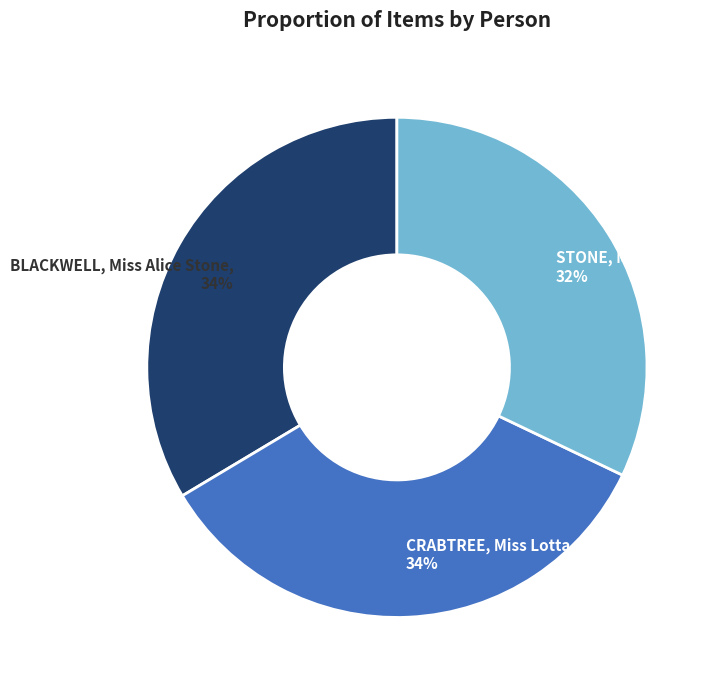

To the nearest percent, what percentage of the pie is CRABTREE, Miss Lotta?

34%